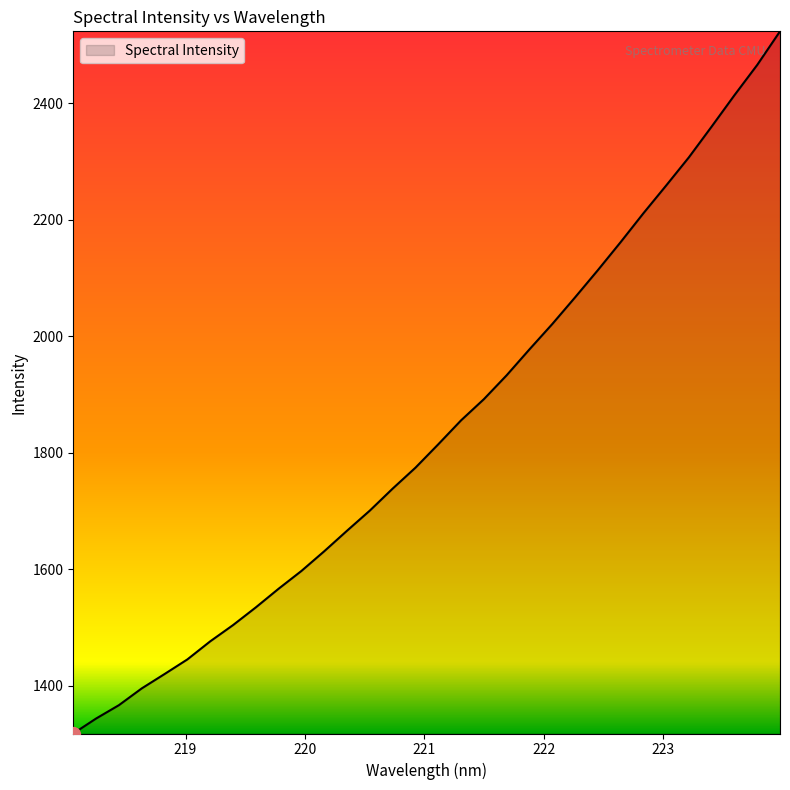

What is the difference between the maximum and minimum values?

1206.2